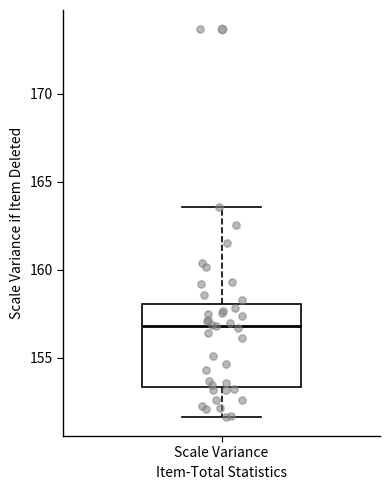

Transcribe this box plot: give where the median line is, the range the box spans, and where the two whiskers end, as read against the y-axis. The values are not printed on the chart, so give them approximately, as read against the axis.

median 157.0, box 153.5 to 158.0, whiskers 151.5 to 163.5